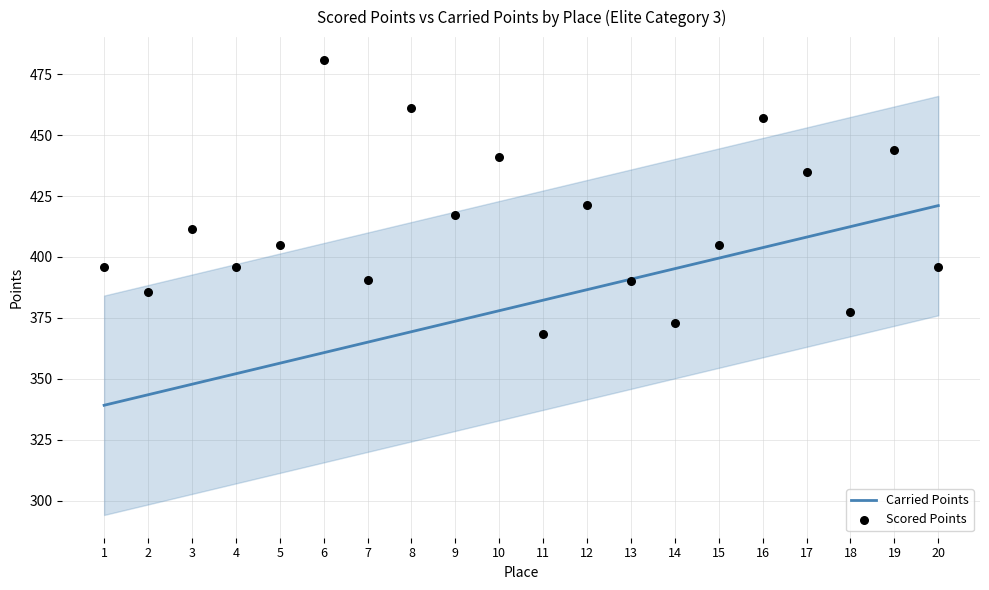

Which series reaches the minimum Y coordinate?

Carried Points